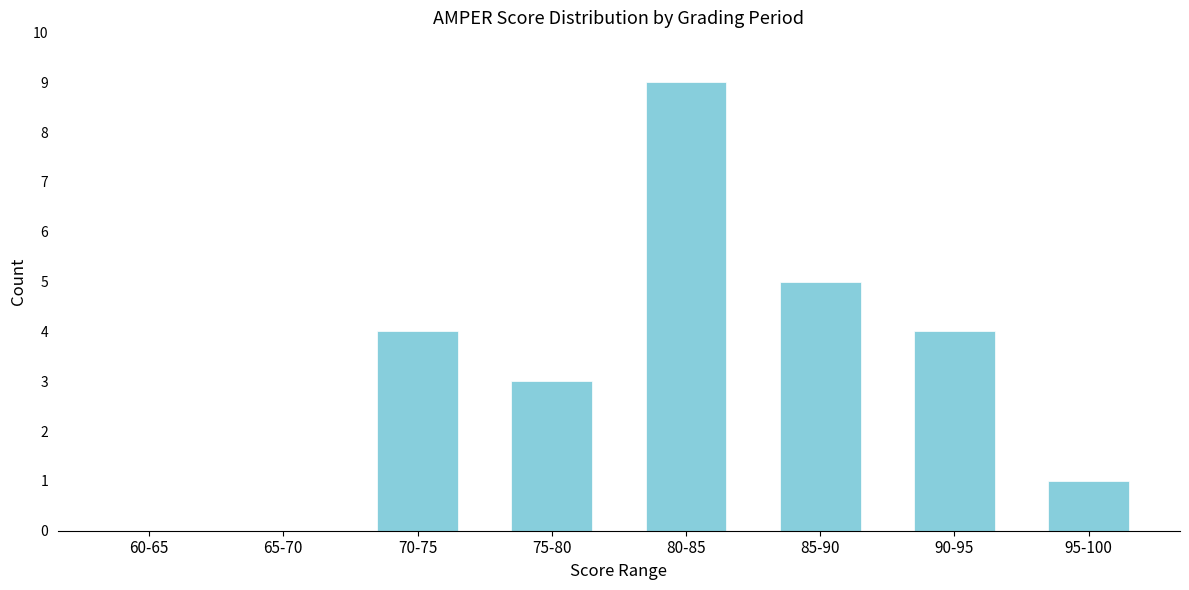

Reading left to right, list all the values displayed in this chart.

60-65=0	65-70=0	70-75=4	75-80=3	80-85=9	85-90=5	90-95=4	95-100=1